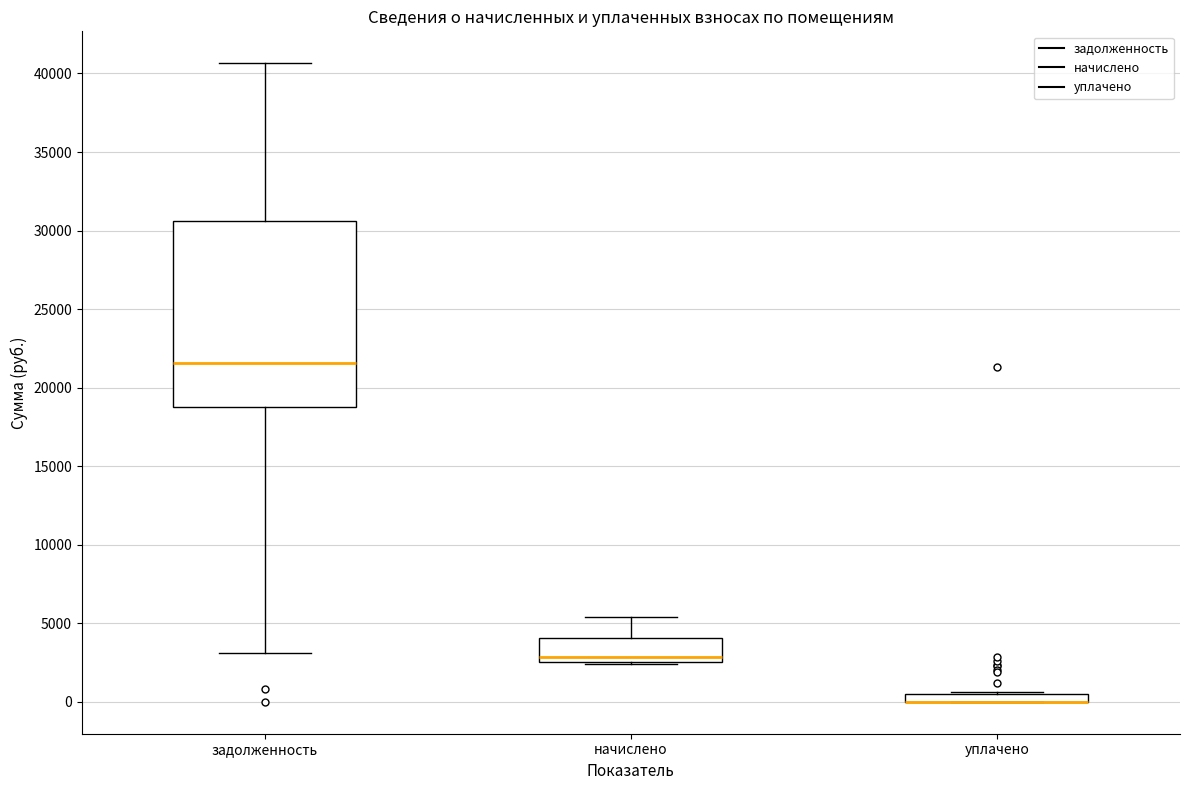

Comparing the boxes themselves (not the whiskers), which one is the tallest?

задолженность